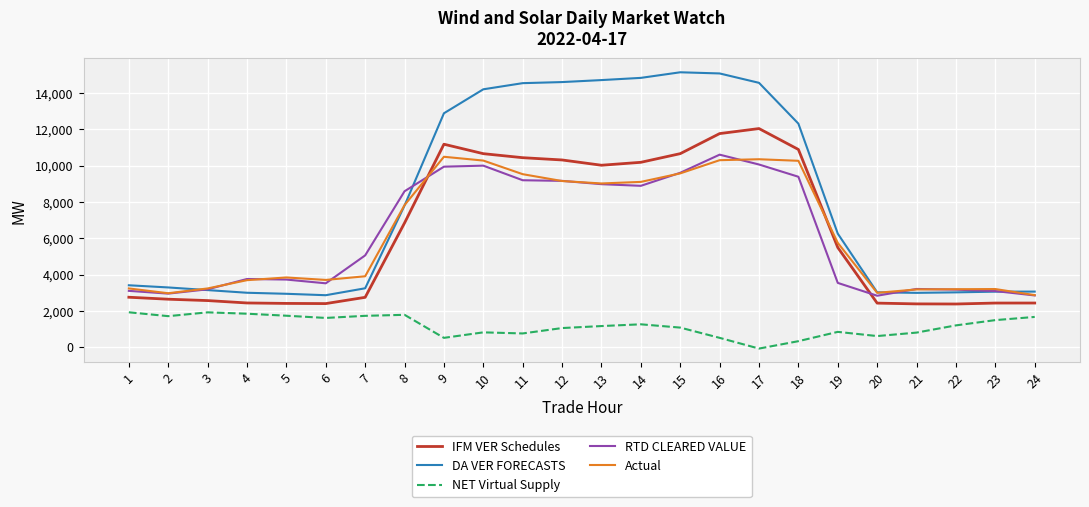

Is the value of DA VER FORECASTS at 5 greater than the value of NET Virtual Supply at 16?

Yes